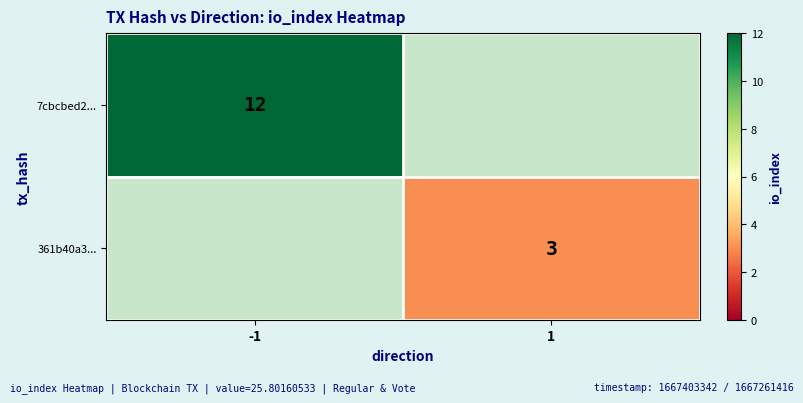

The value of 361b40a3... at 1 is 1. True or false?

False